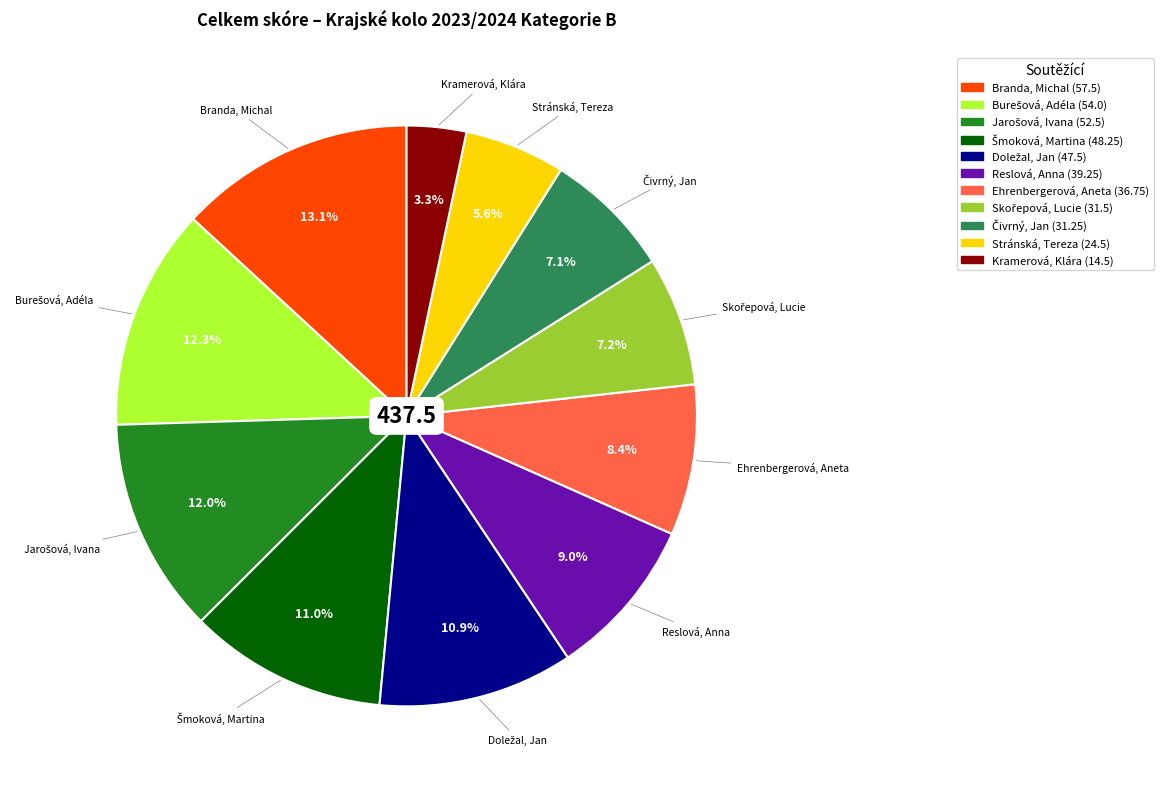

Is there any slice that represents more than half of the pie?

No